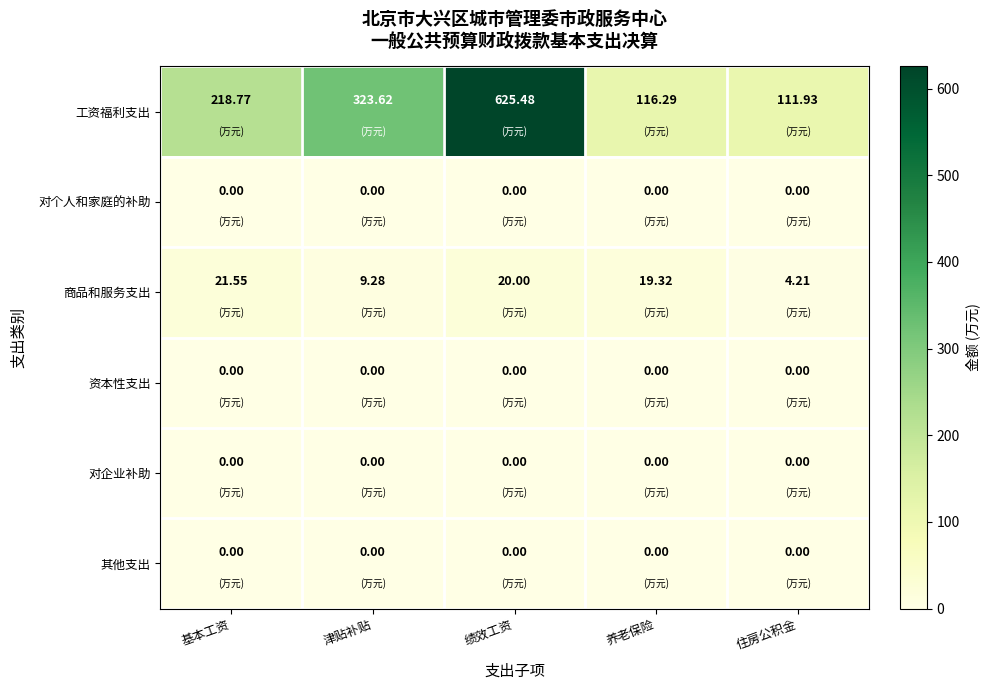

Which category has the highest value across all series?

绩效工资